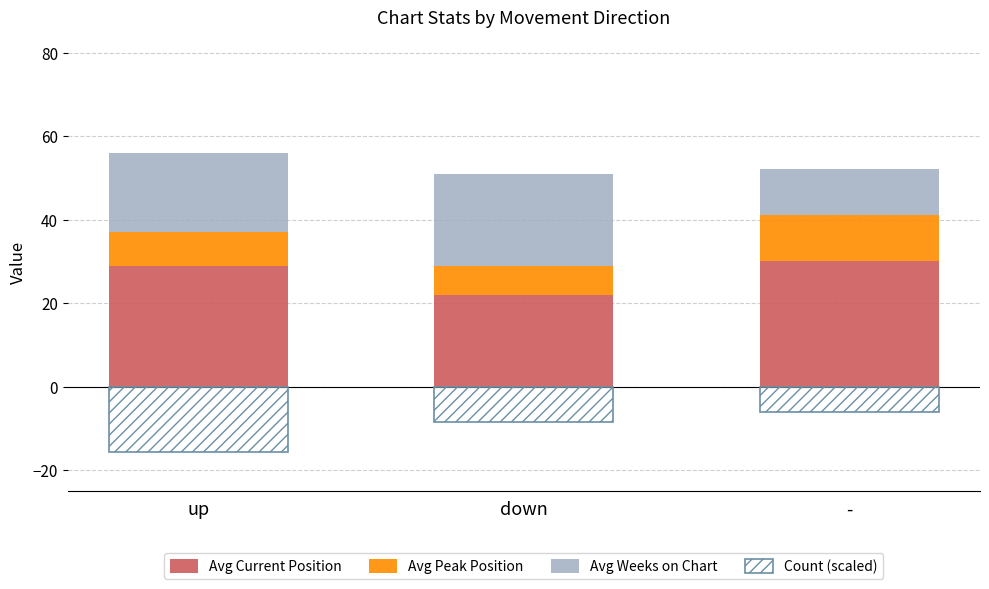

How many values in the Avg Current Position series exceed 29?

1